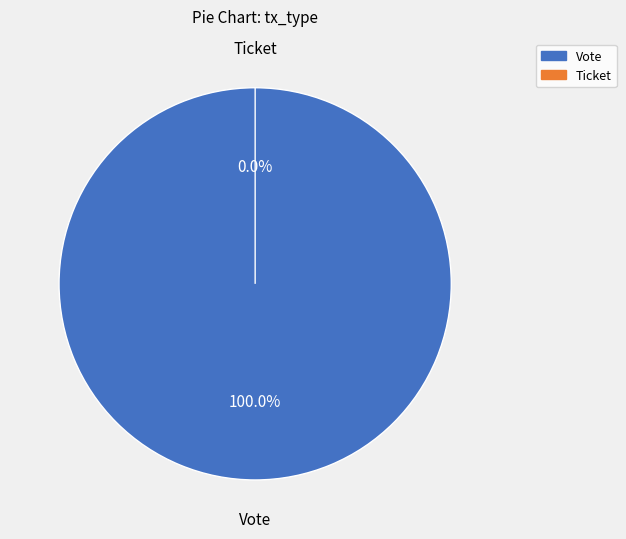

Count the number of slices in the pie.

2